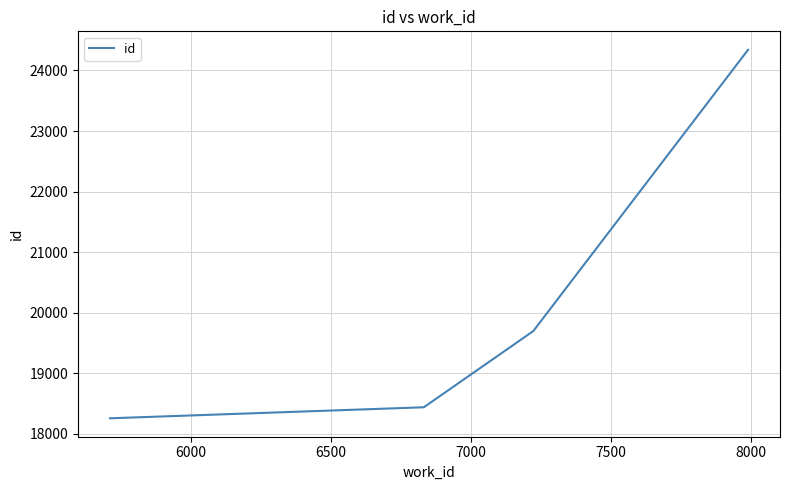

What is the difference between the maximum and second lowest values?

5901